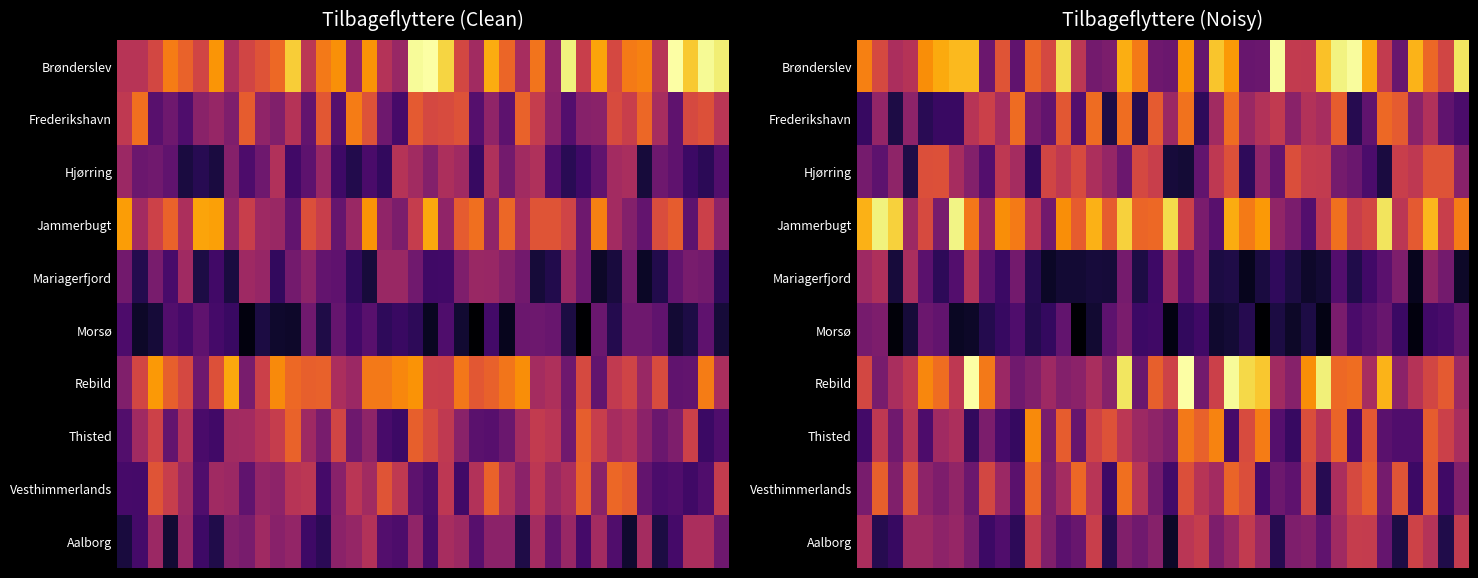

Rank the series by their maximum value, from lowest to highest.

Morsø, Mariagerfjord, Aalborg, Hjørring, Vesthimmerlands, Frederikshavn, Thisted, Jammerbugt, Brønderslev, Rebild